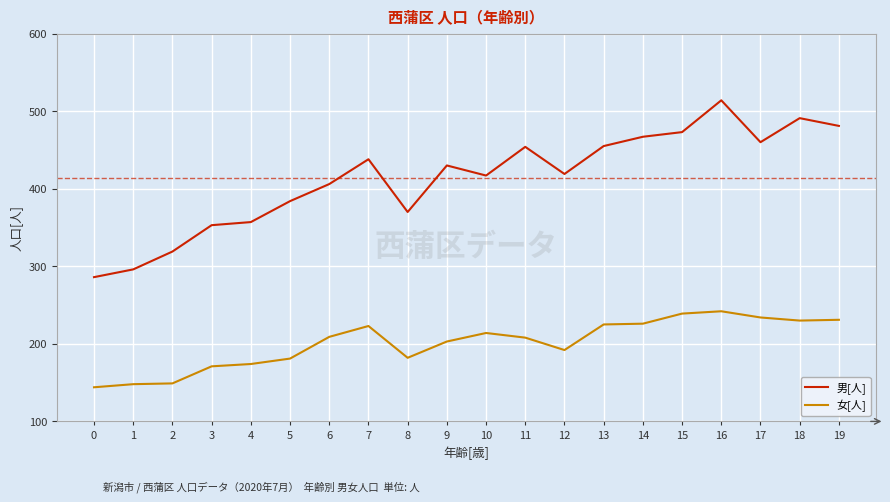

Where is the first local maximum for 男[人]?

7